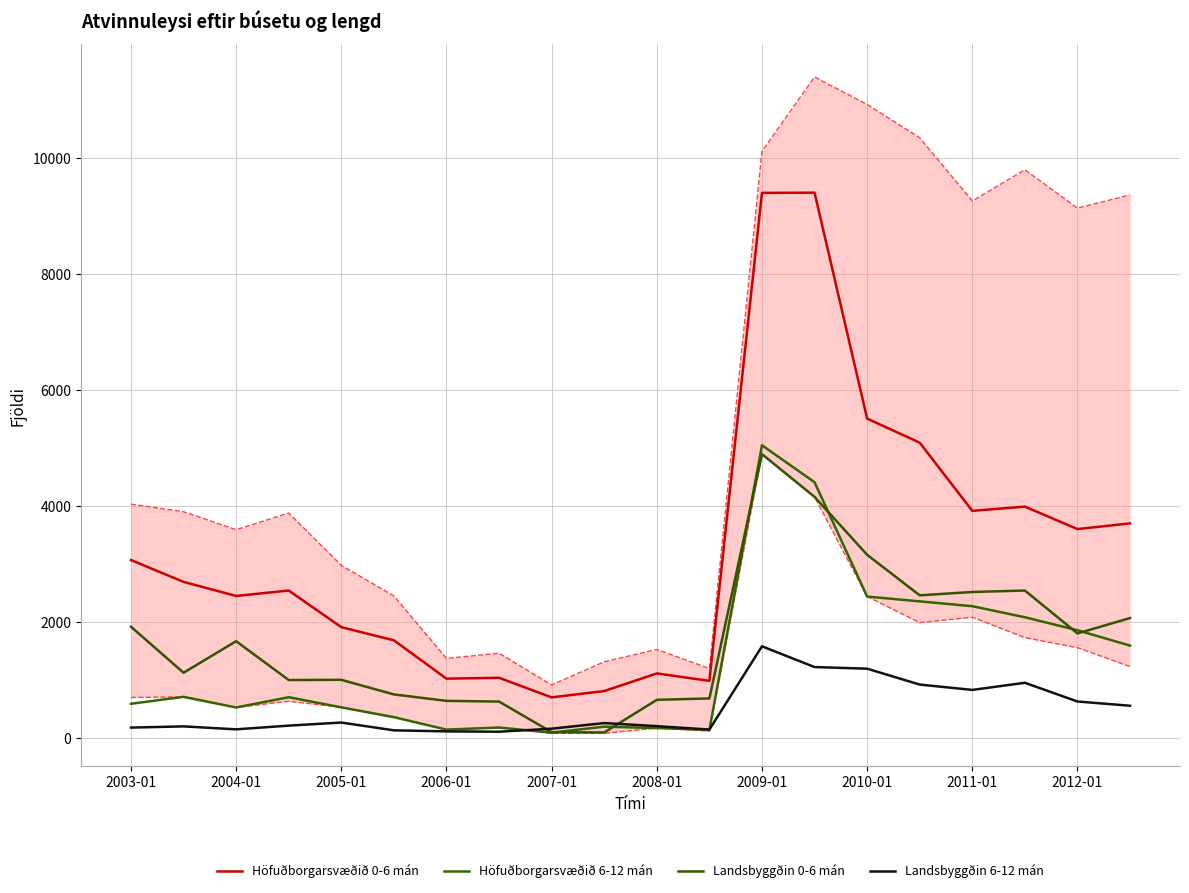

How many distinct data groups are displayed?

4